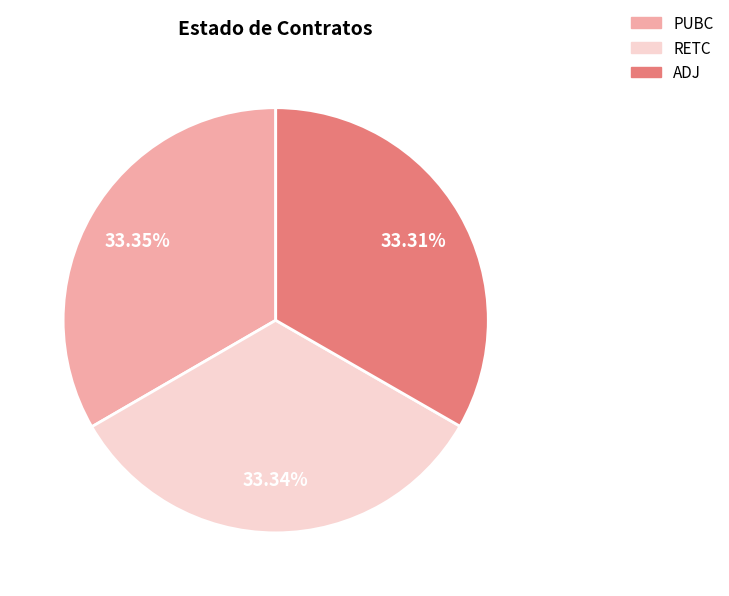

Does ADJ account for over 50% of the chart?

No